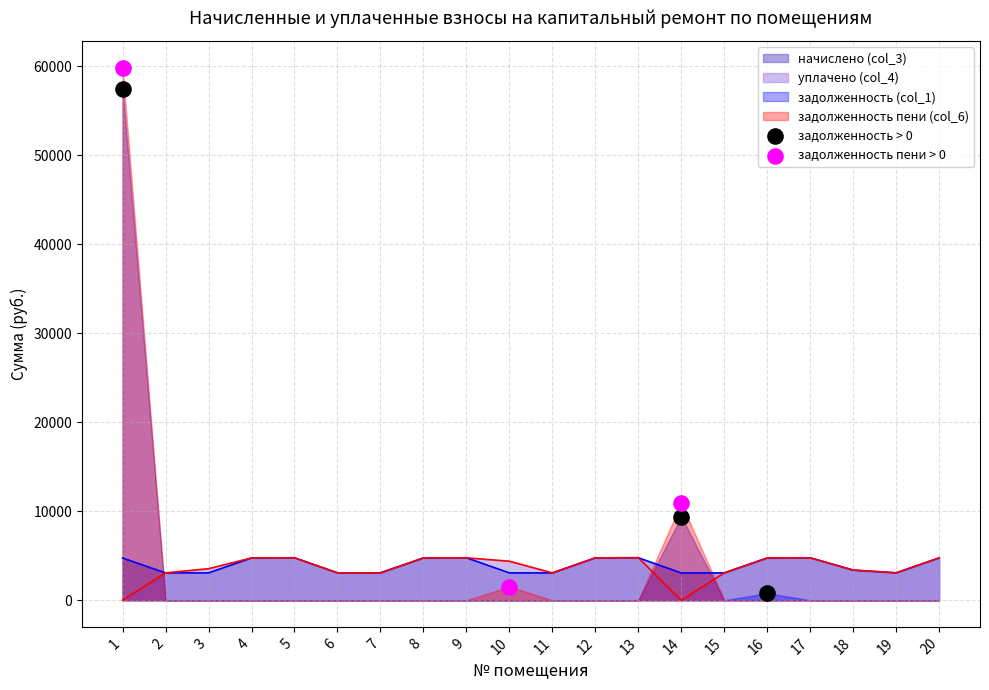

What is the maximum value for уплачено (col_4)?

4777.6